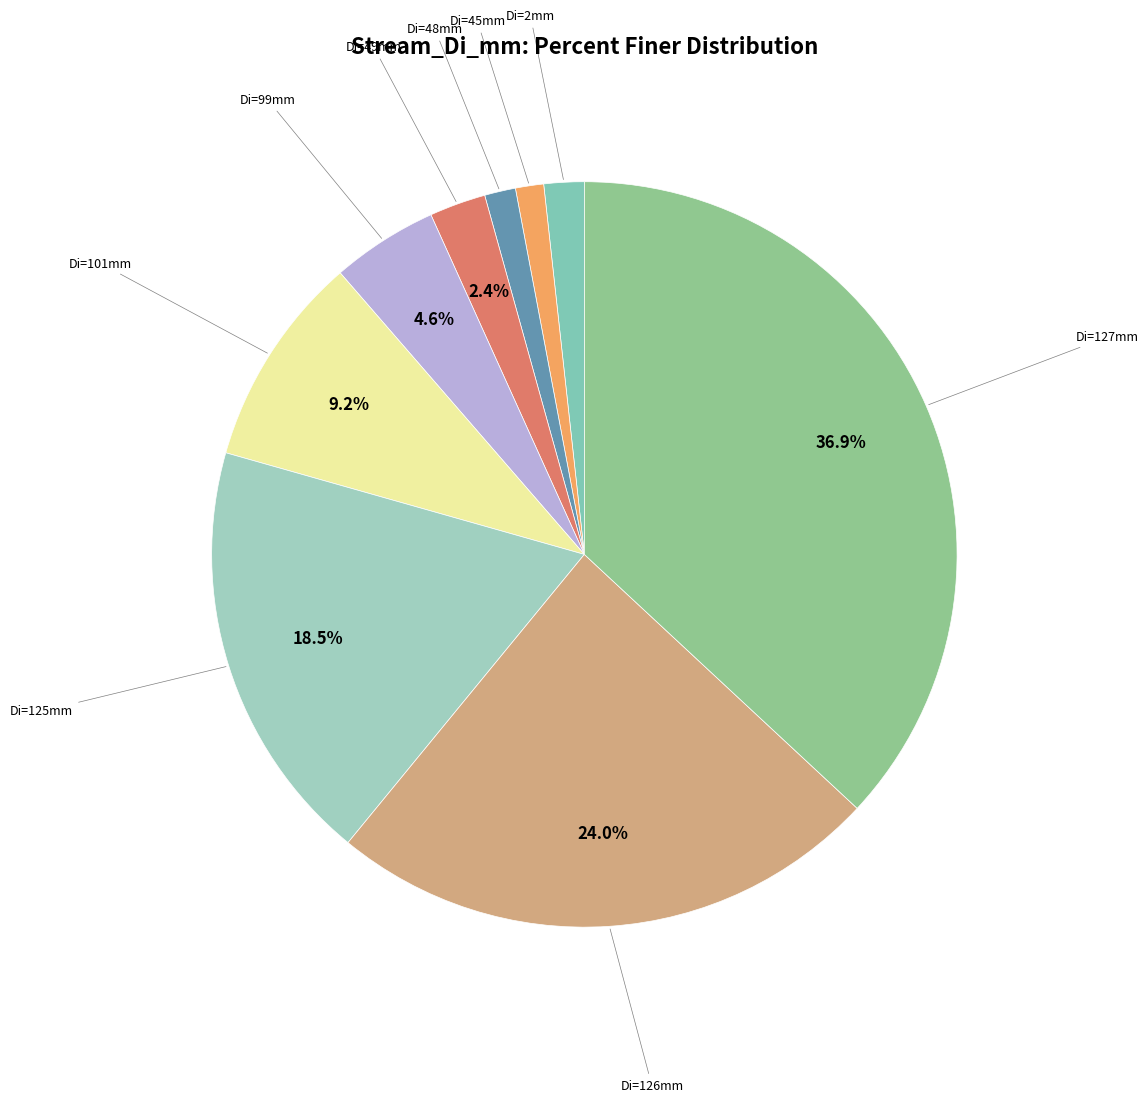

Count the number of slices in the pie.

9